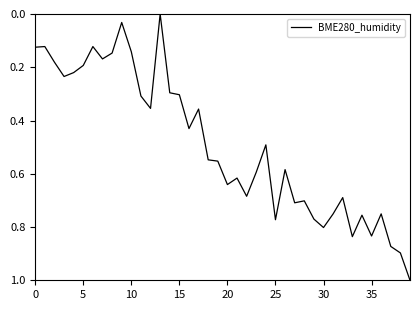

What is the difference between the maximum and minimum values?

1.0